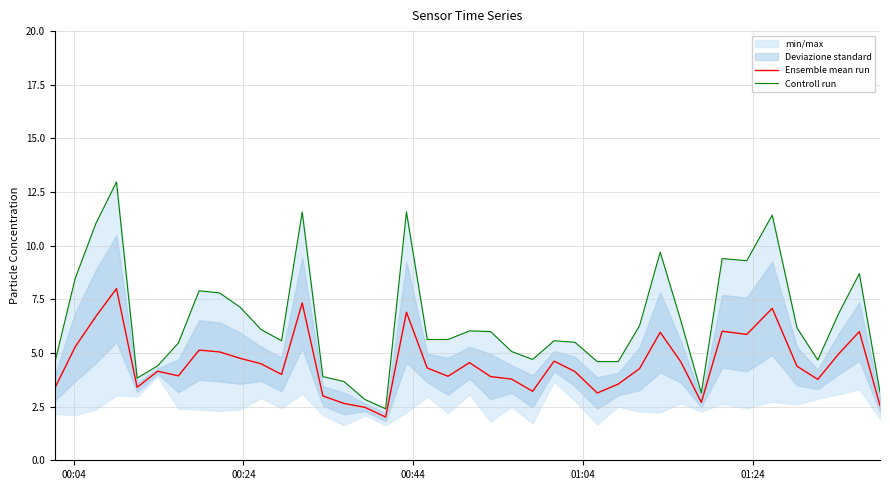

How many lines are shown in the chart?

2